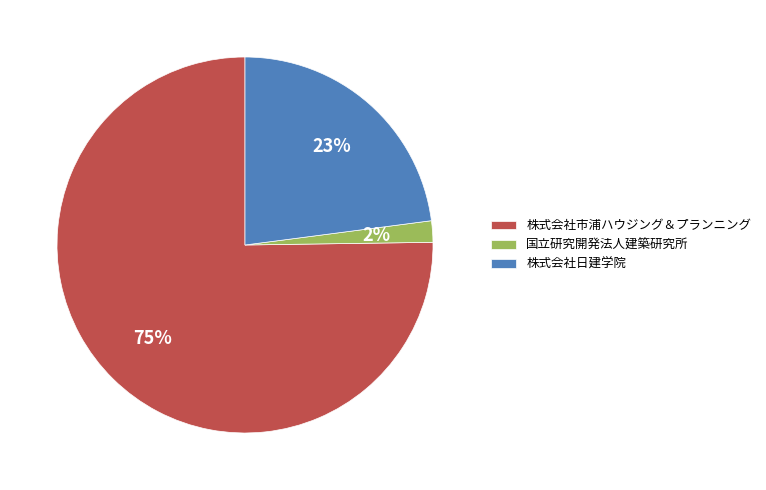

Rank the categories by value from highest to lowest.

株式会社市浦ハウジング＆プランニング, 株式会社日建学院, 国立研究開発法人建築研究所